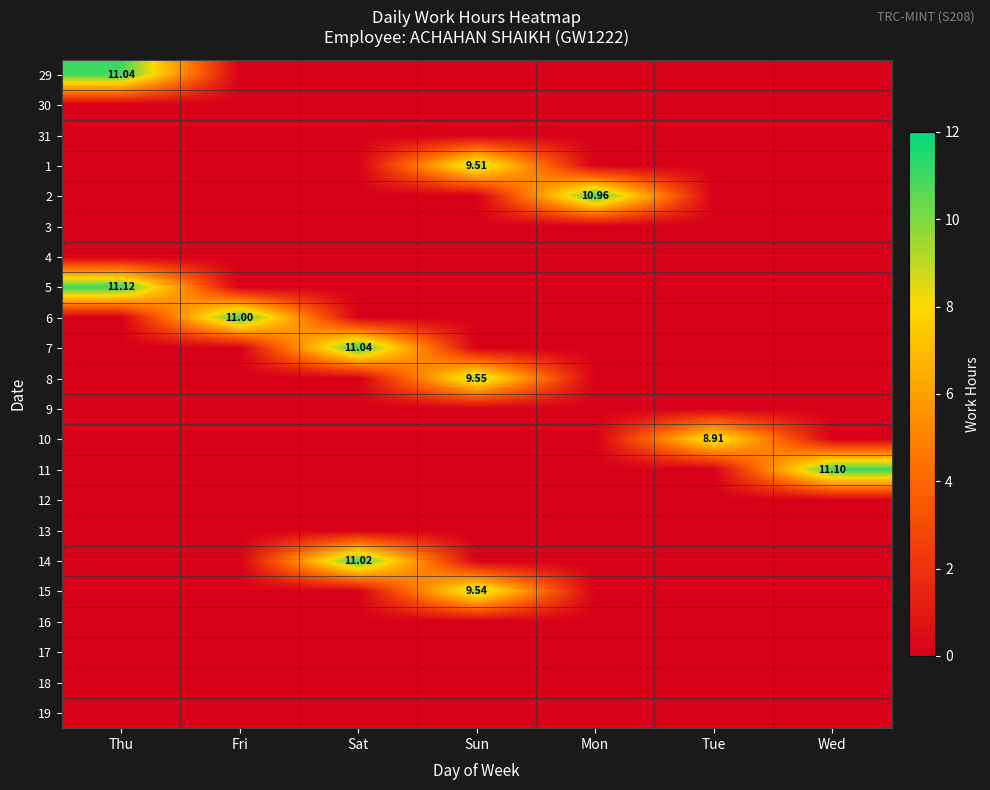

What is the greatest value displayed?

11.1